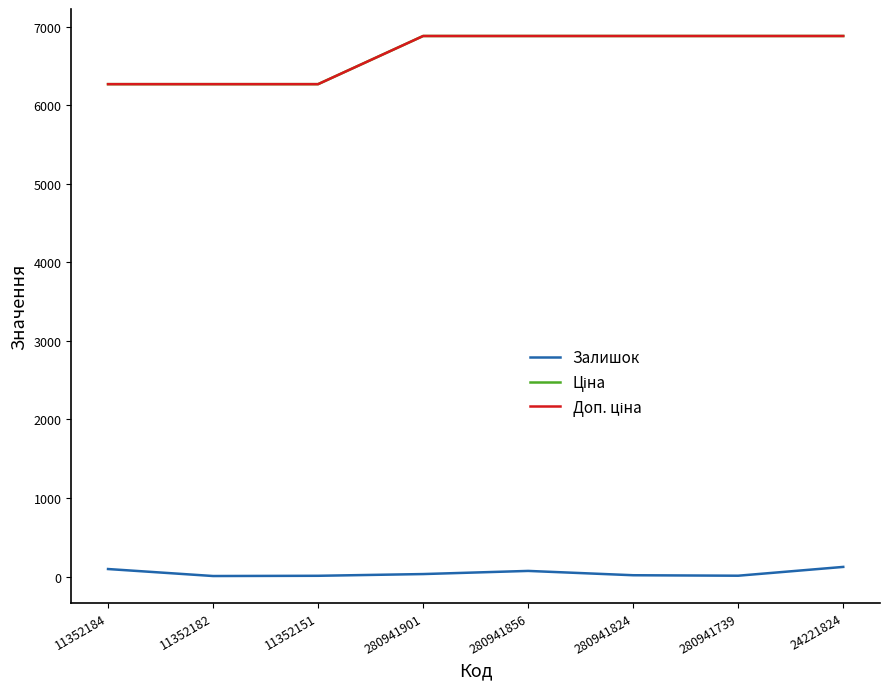

What is the average value of the Залишок series?

46.0